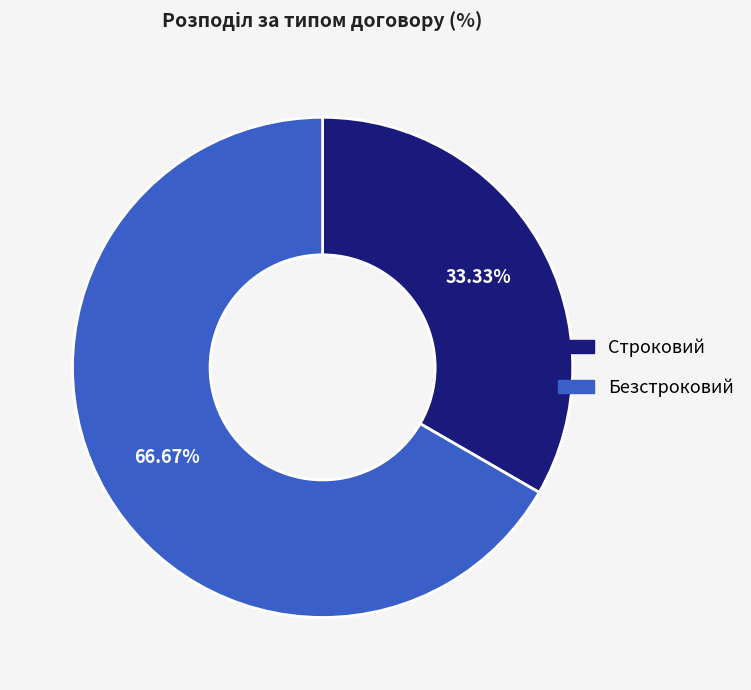

What is the ratio of the value at Безстроковий to the value at Строковий?

2.0